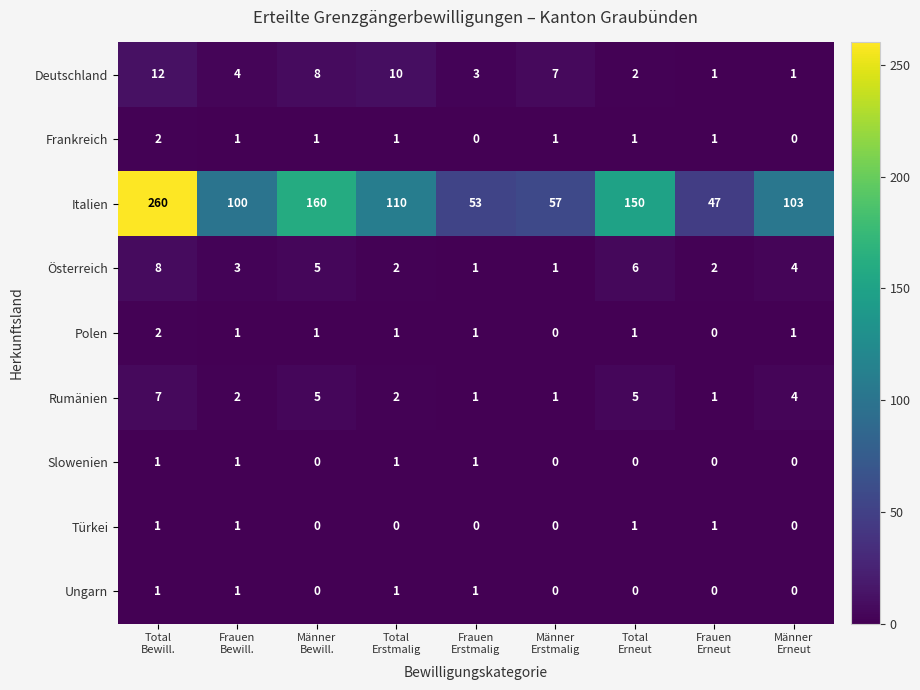

Which series has the widest spread of values?

Italien